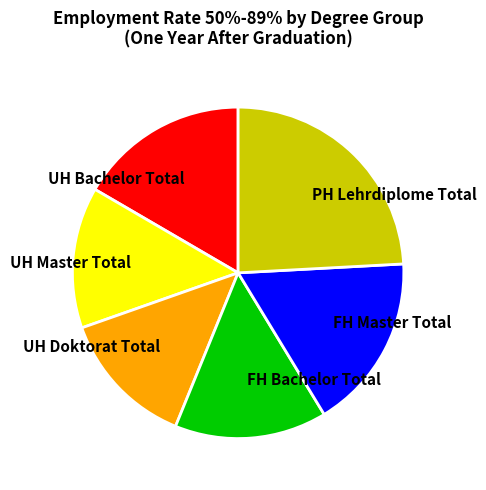

How many segments does this pie chart have?

6